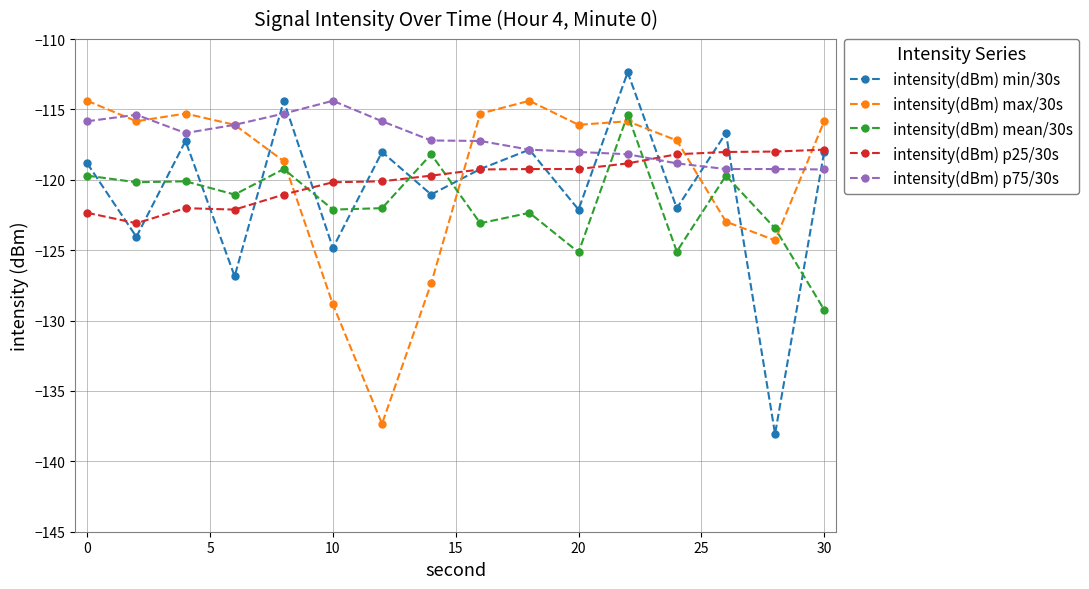

What is the value of the intensity(dBm) max/30s point at the 4th from the left?

-116.1